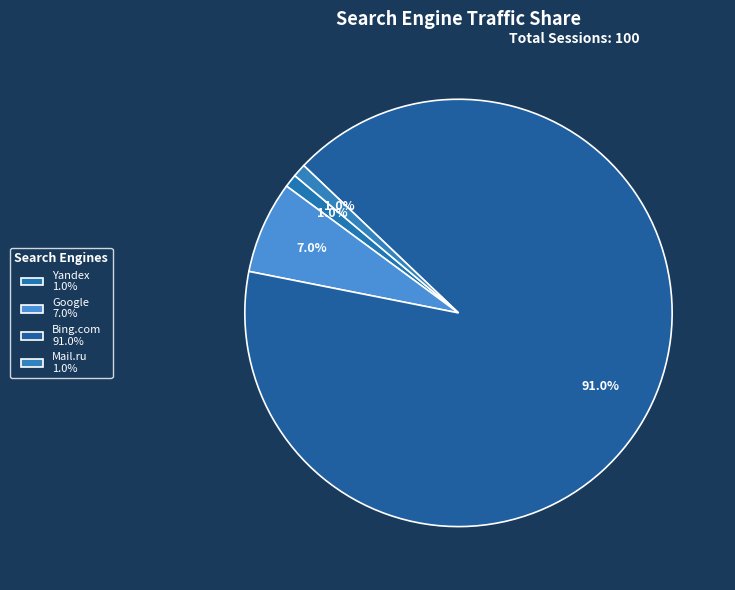

What is the majority slice?

Bing.com